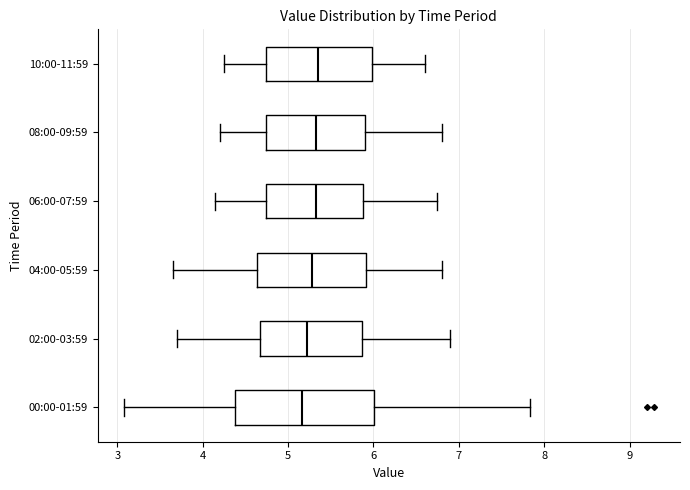

Which box is the widest, from its left edge to its right edge?

00:00-01:59